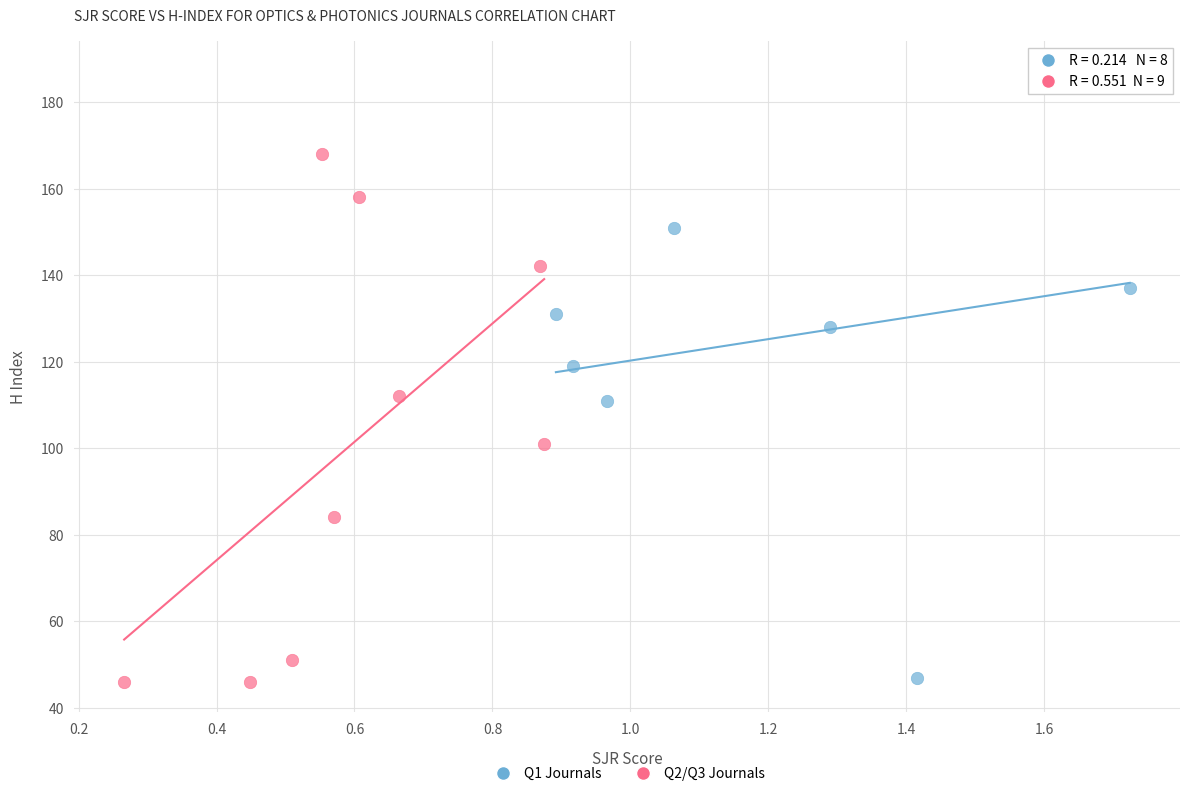

Which series has the largest Y range (max minus min)?

Q1 Journals